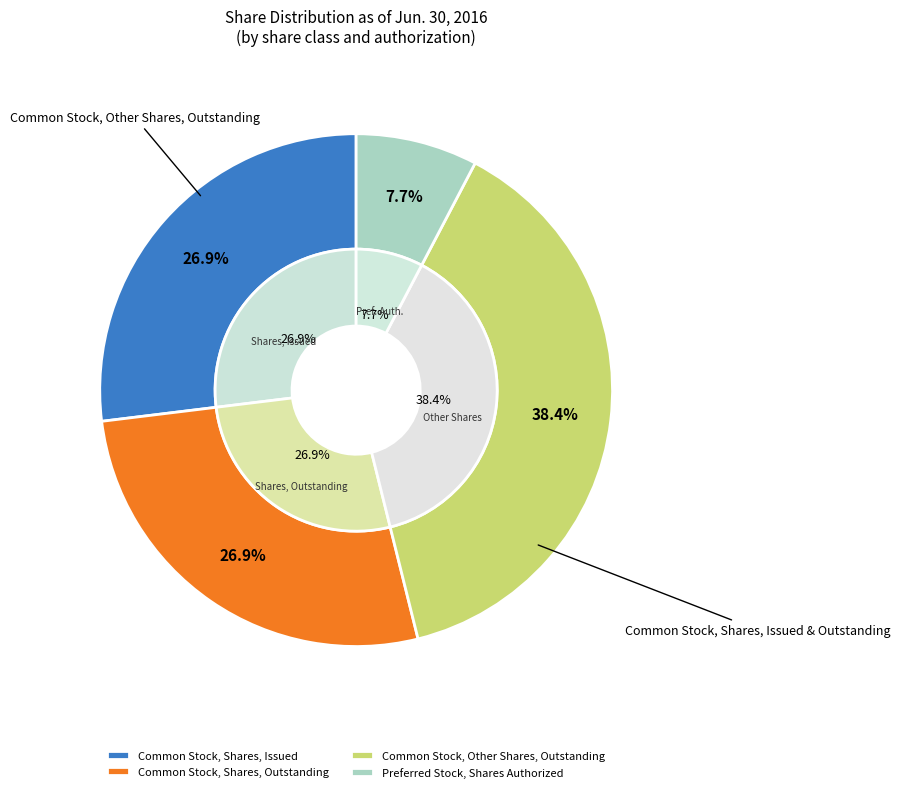

Which category has the biggest portion of the pie?

Common Stock, Other Shares, Outstanding